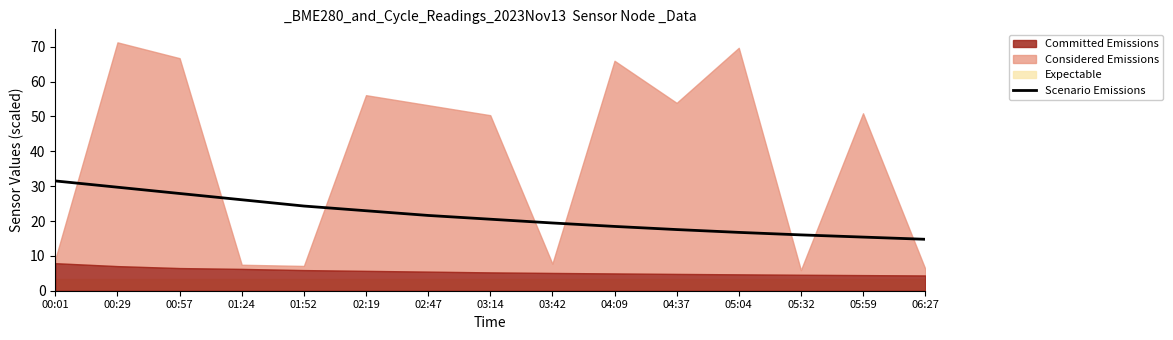

Between 00:01 and 03:14, which is larger?

00:01